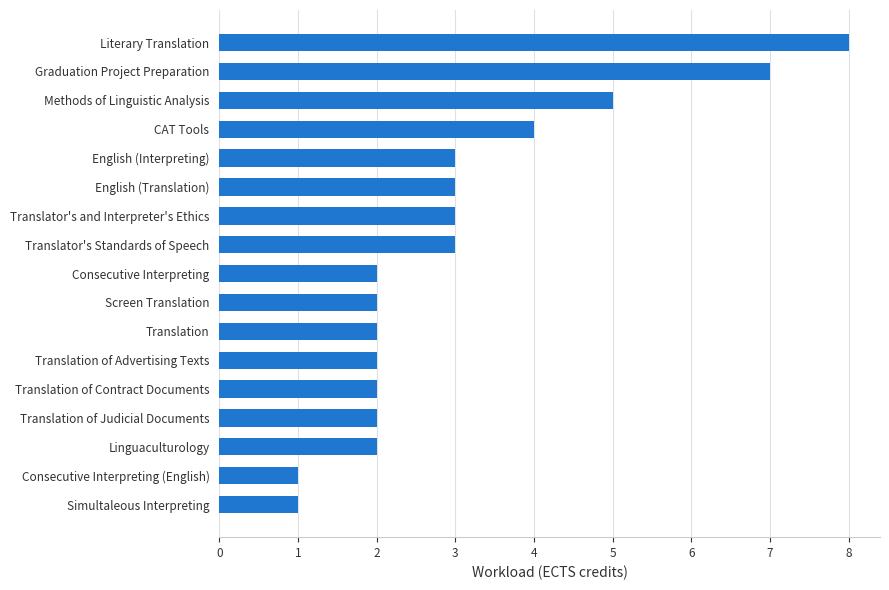

Reading top to bottom, list all the values displayed in this chart.

8	7	5	4	3	3	3	3	2	2	2	2	2	2	2	1	1